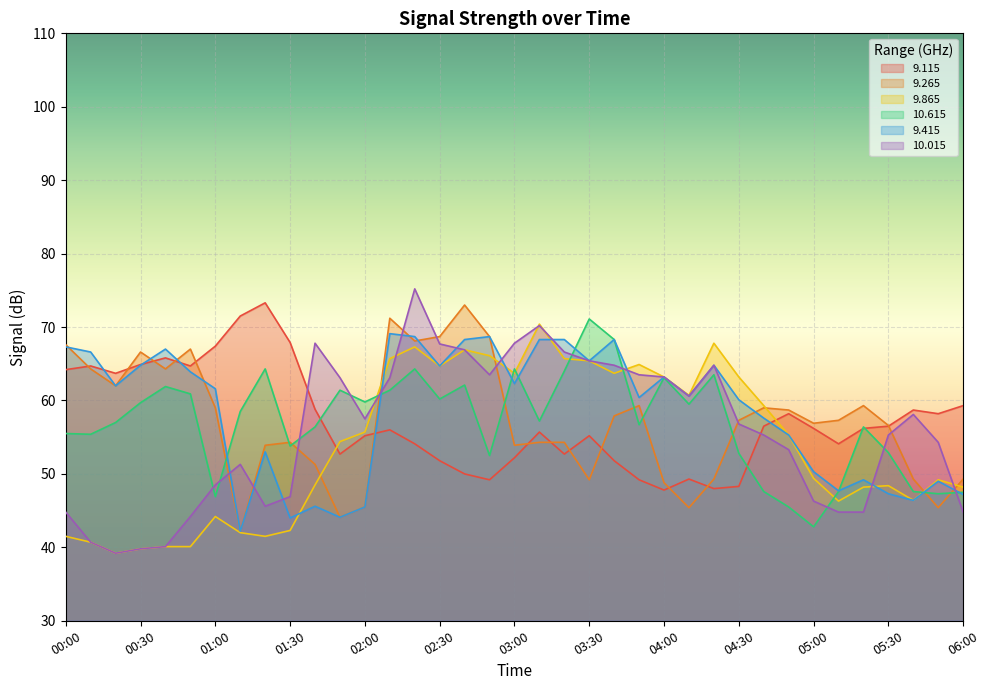

What is the value of the 10.615 point at the 11th from the left?

56.4